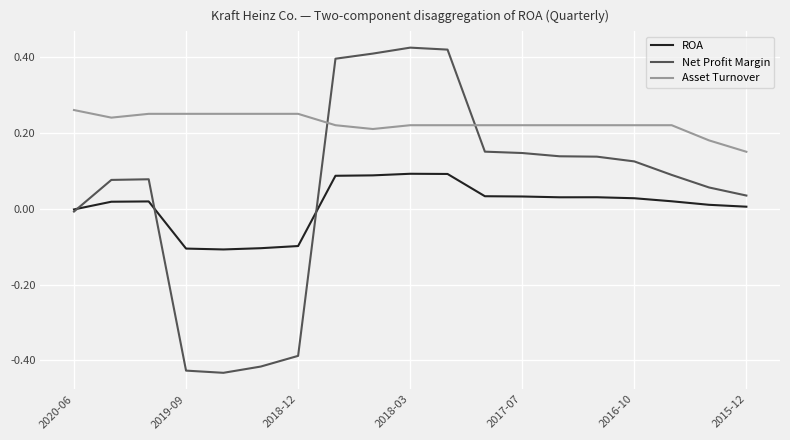

How many series are shown in this chart?

3